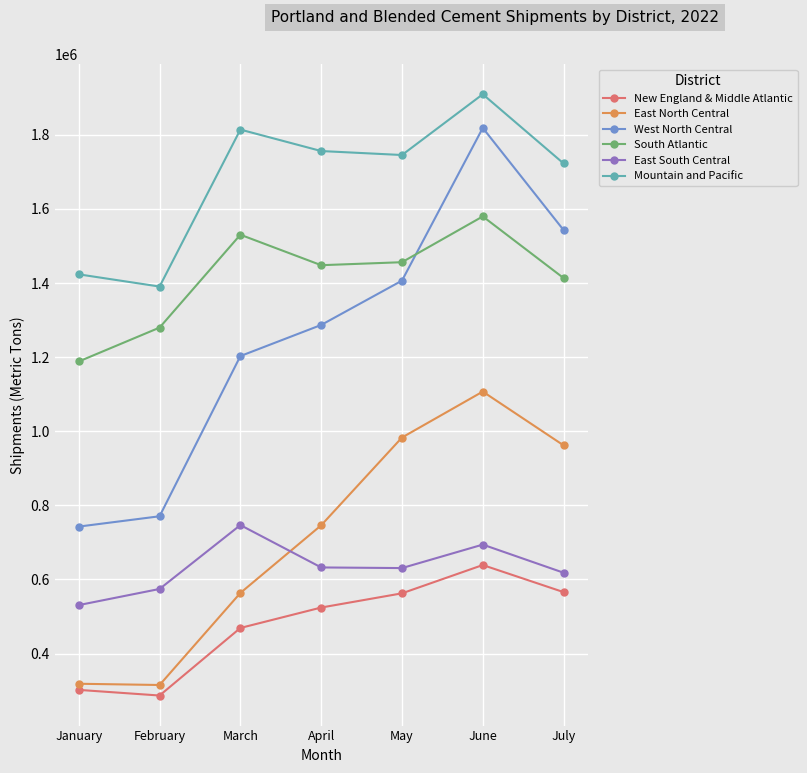

Which series has the largest range (max minus min)?

West North Central